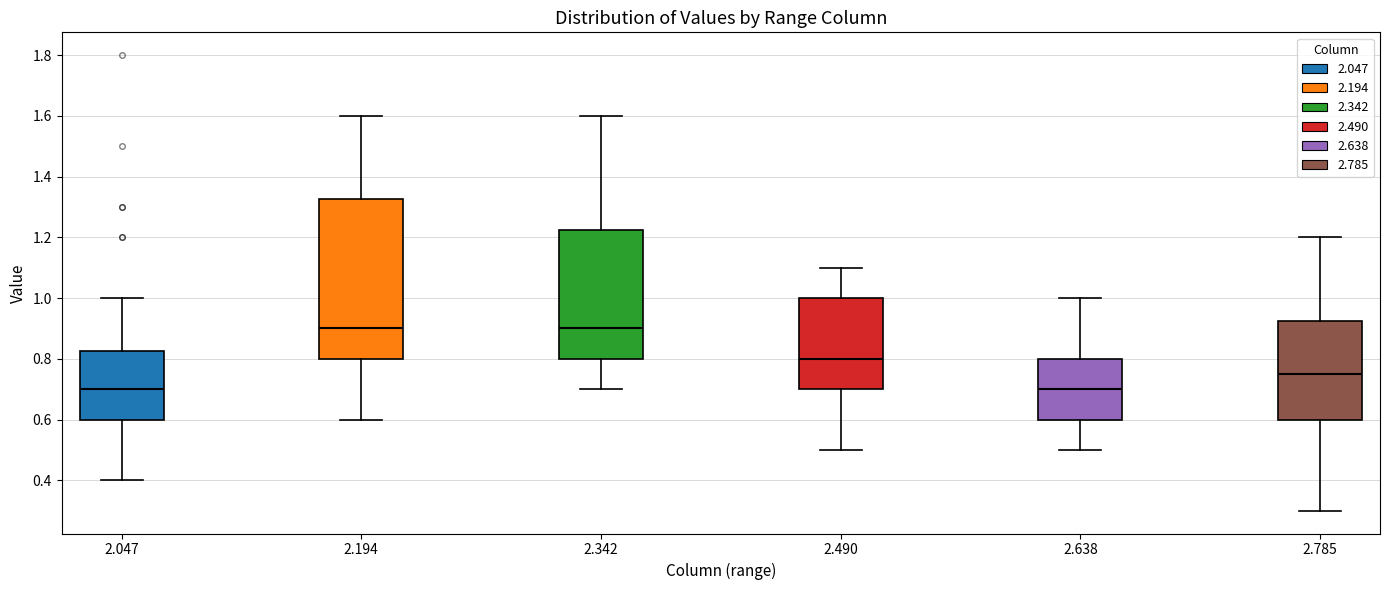

Reading left to right, read every box against the y-axis: the position of its median line, the range the box covers, and the ends of its whiskers. The values are not printed on the chart, so give them approximately, as read against the axis.

2.047: median 0.70, box 0.60 to 0.82, whiskers 0.40 to 1.00
2.194: median 0.90, box 0.80 to 1.32, whiskers 0.60 to 1.60
2.342: median 0.90, box 0.80 to 1.22, whiskers 0.70 to 1.60
2.490: median 0.80, box 0.70 to 1.00, whiskers 0.50 to 1.10
2.638: median 0.70, box 0.60 to 0.80, whiskers 0.50 to 1.00
2.785: median 0.76, box 0.60 to 0.92, whiskers 0.30 to 1.20